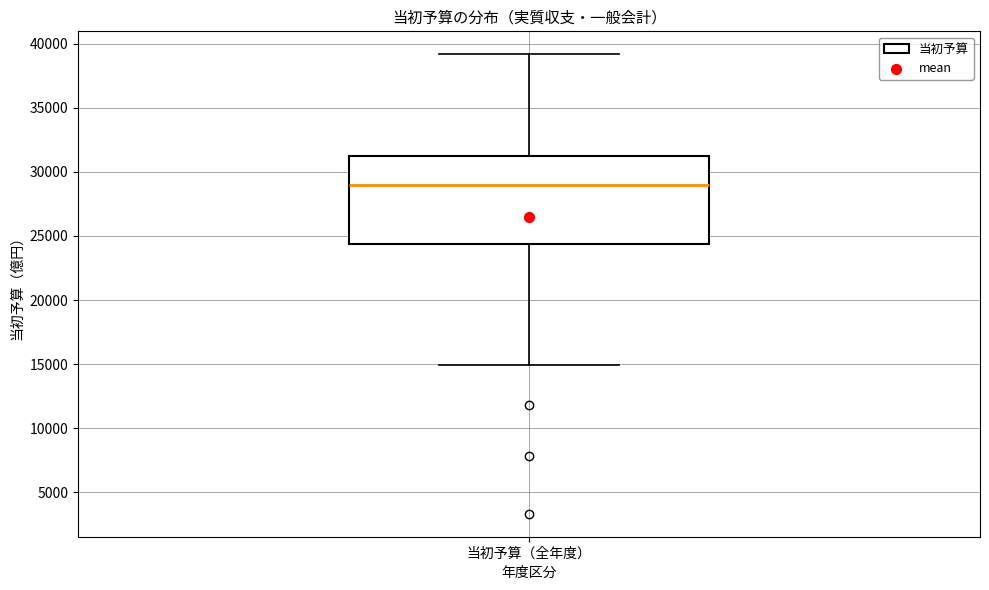

Transcribe this box plot: give where the median line is, the range the box spans, and where the two whiskers end, as read against the y-axis. The values are not printed on the chart, so give them approximately, as read against the axis.

median 29000, box 24500 to 31500, whiskers 15000 to 39000